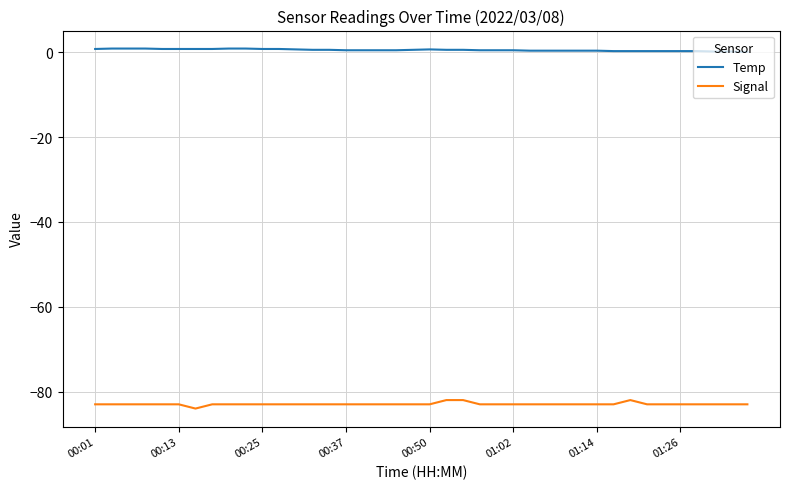

True or false: Signal and Temp intersect in this chart.

False